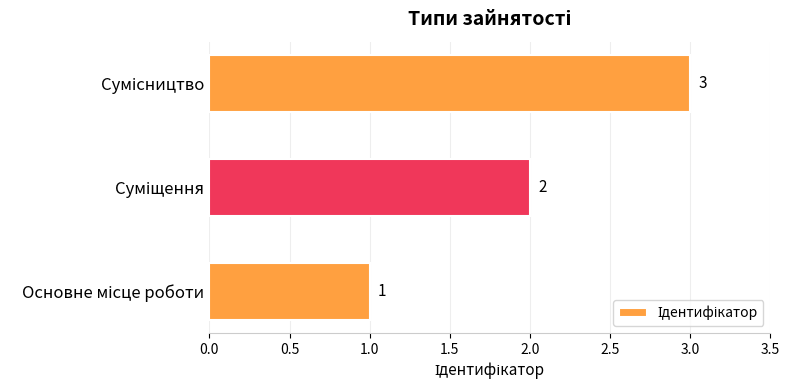

Are the bars horizontal?

Yes